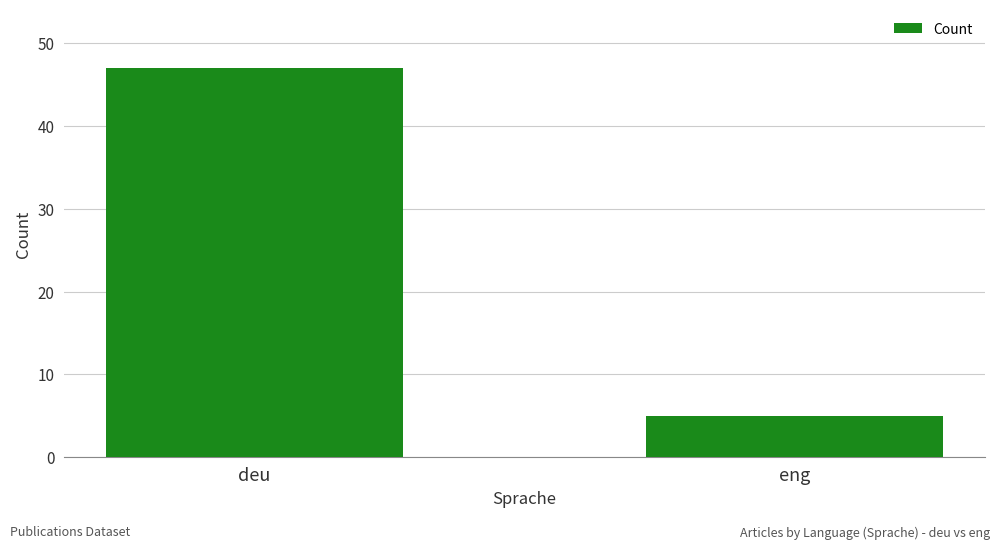

Does the chart contain stacked bars?

No